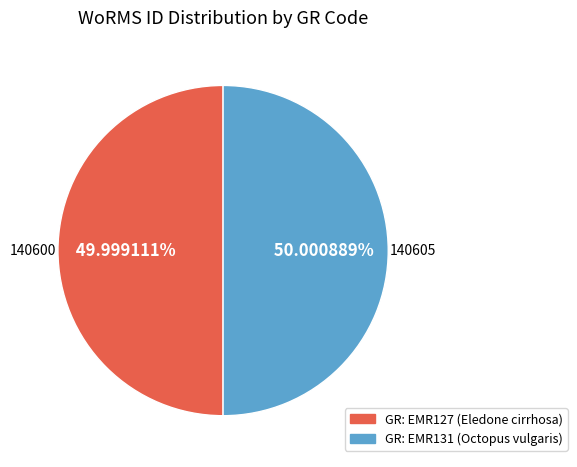

Is there any slice that represents more than half of the pie?

Yes